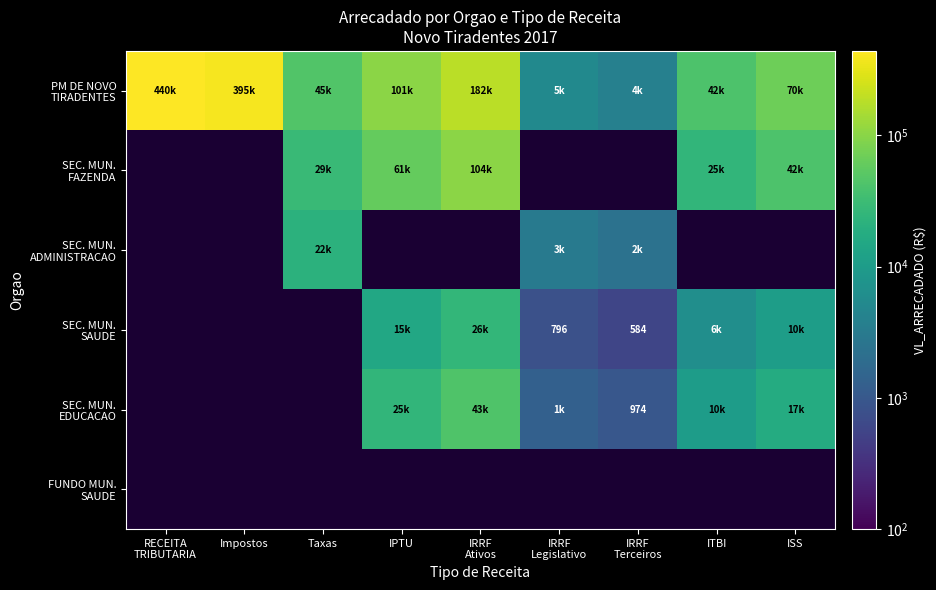

What is the difference between the second highest and minimum values in the SEC. MUN. SAUDE series?

14631.6